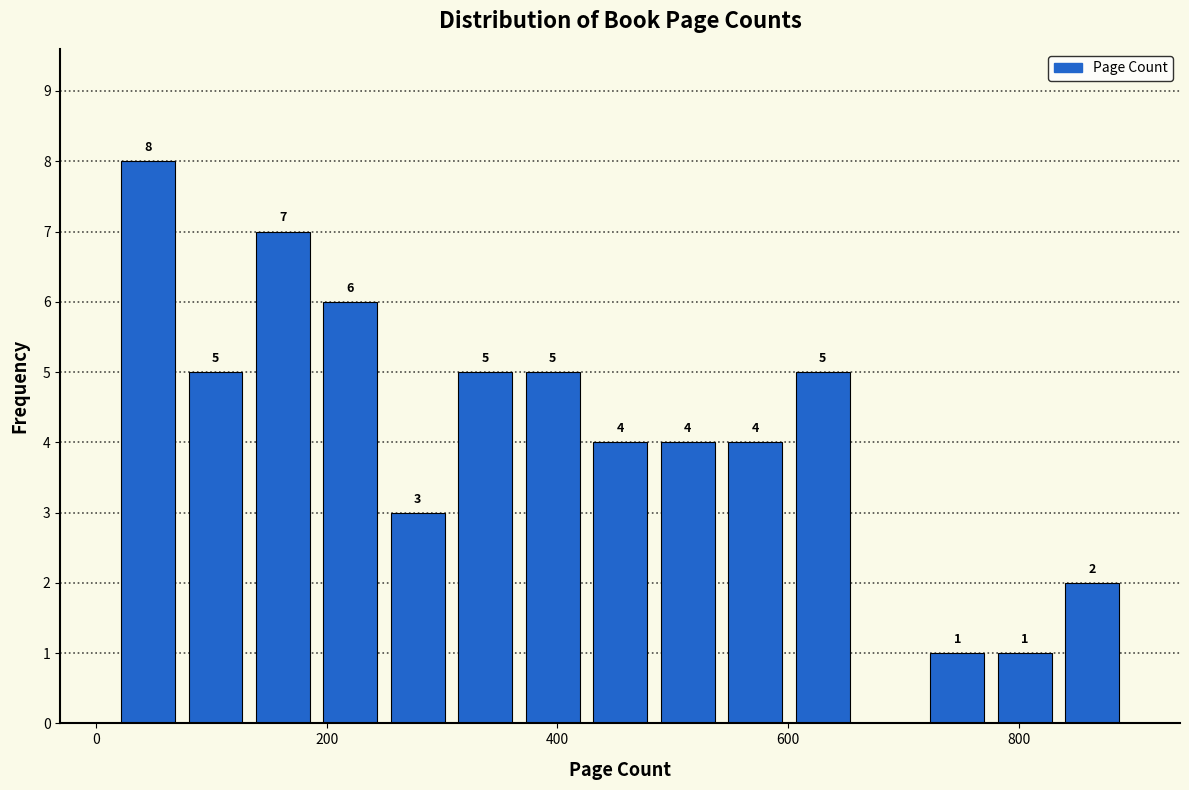

Read against the x-axis, roughly where is the centre of the tallest bar?

40